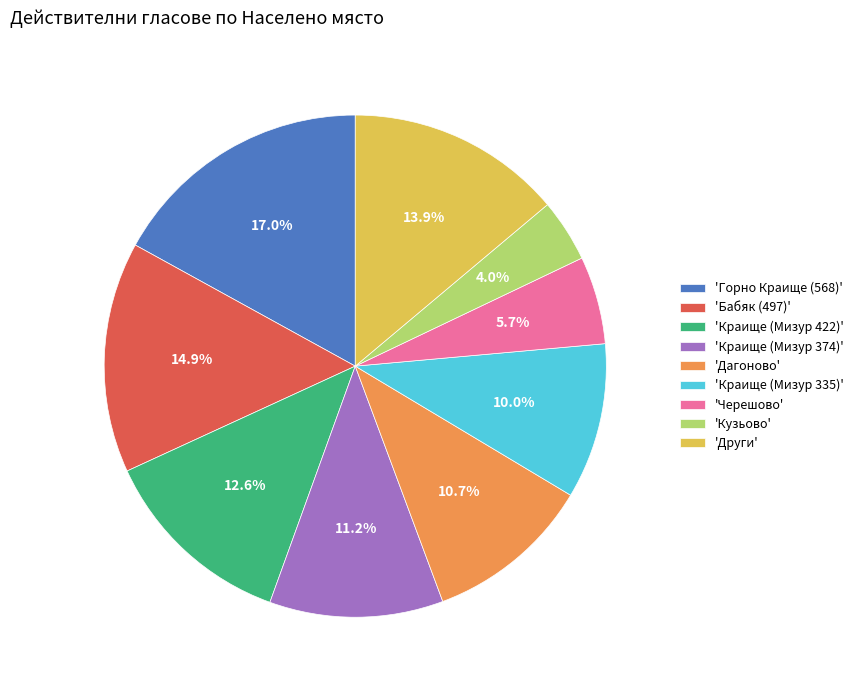

Is there a majority slice in this chart?

No